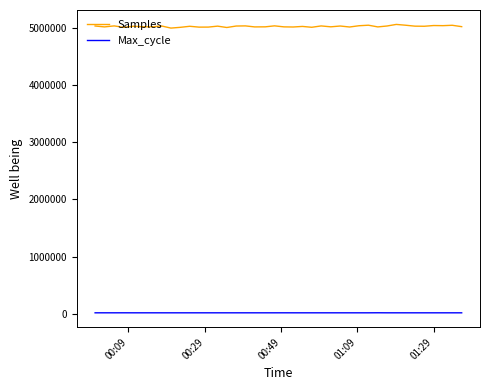

At how many categories does at least one series exceed 979659?

40